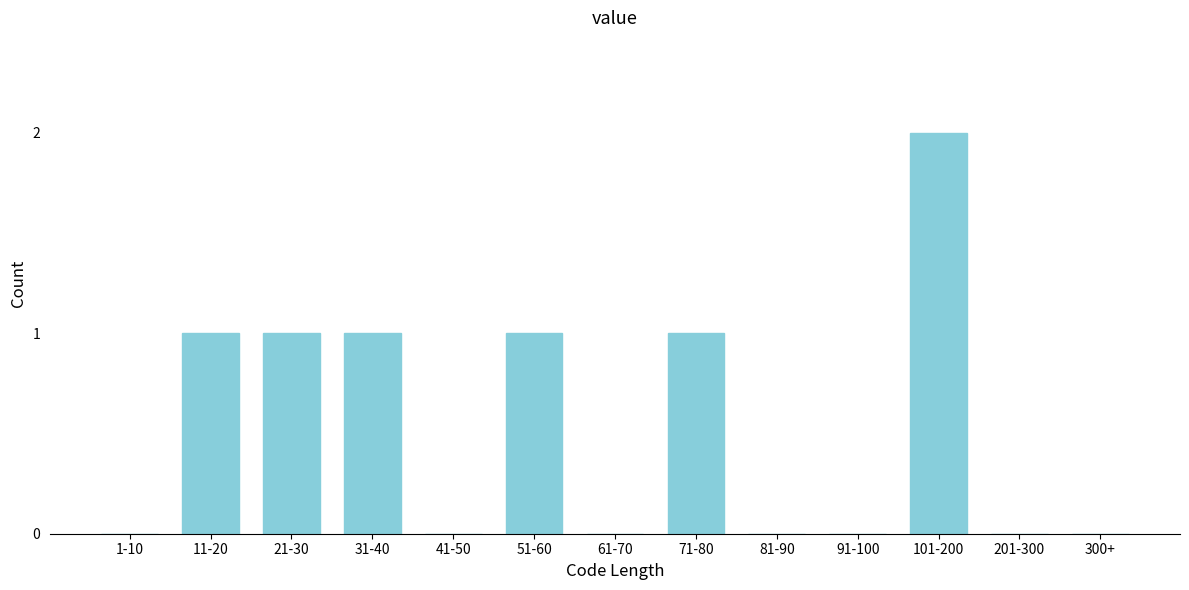

Reading left to right, what are all the values shown in this chart?

1-10=0	11-20=1	21-30=1	31-40=1	41-50=0	51-60=1	61-70=0	71-80=1	81-90=0	91-100=0	101-200=2	201-300=0	300+=0